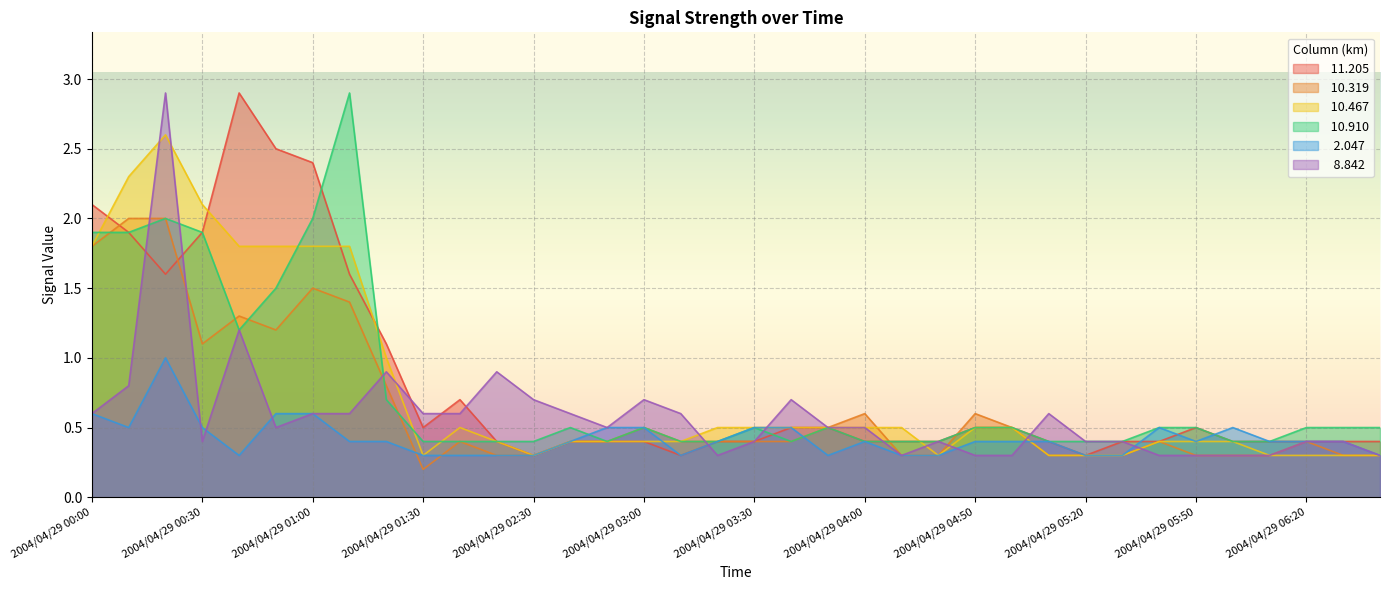

What is the average value of the  10.467 series?

0.8